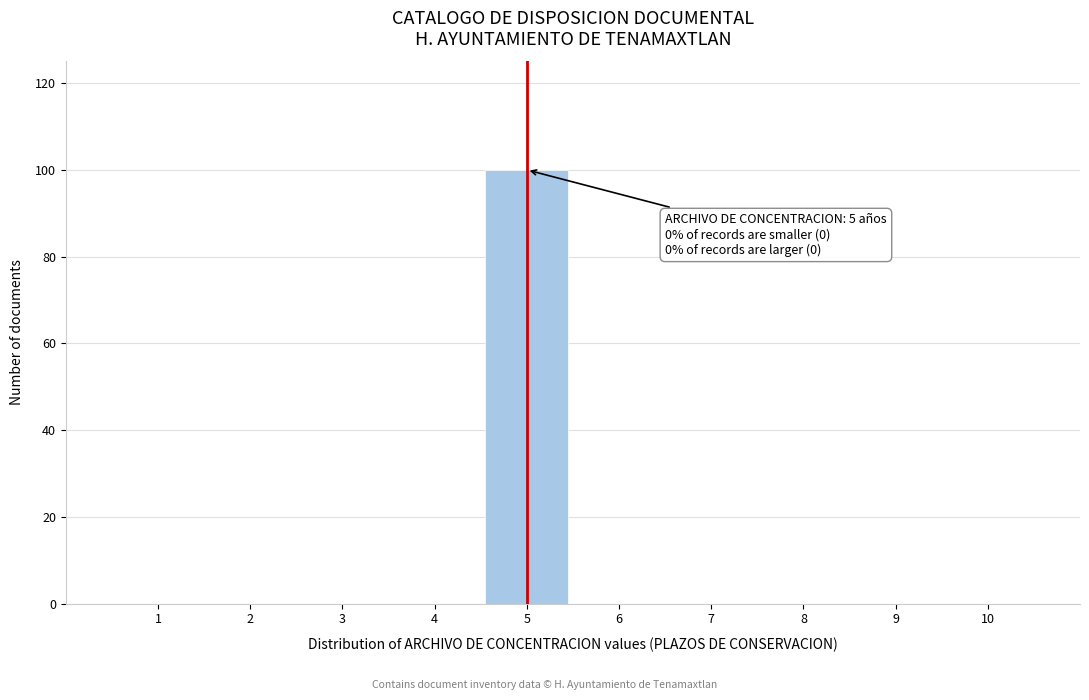

Over which range of the x-axis is the bar tallest?

4.5 to 5.5